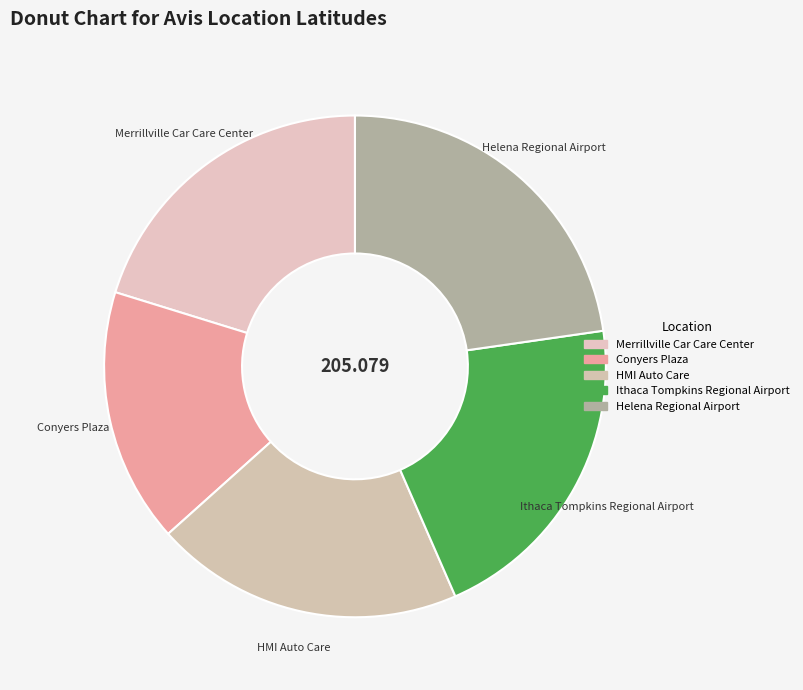

Is it true that HMI Auto Care is 20% of the pie?

True